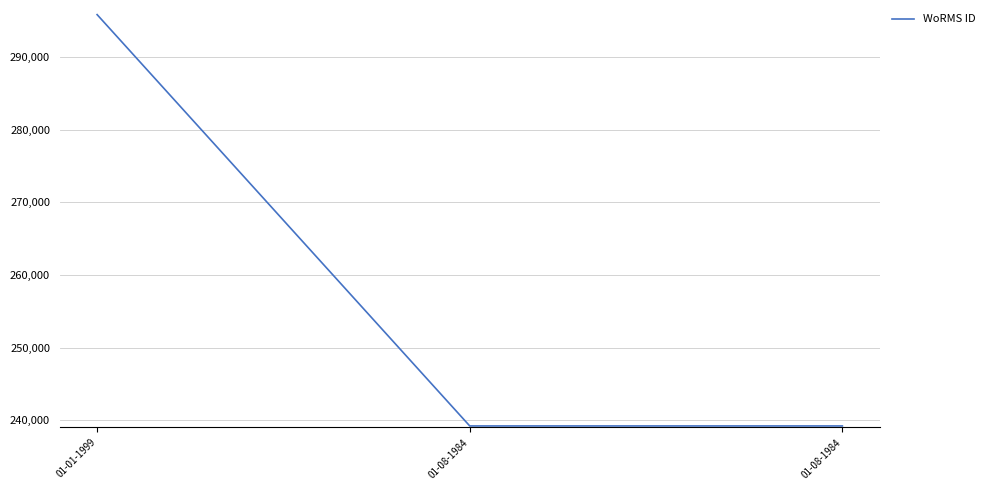

Does the chart have visible grid lines?

Yes